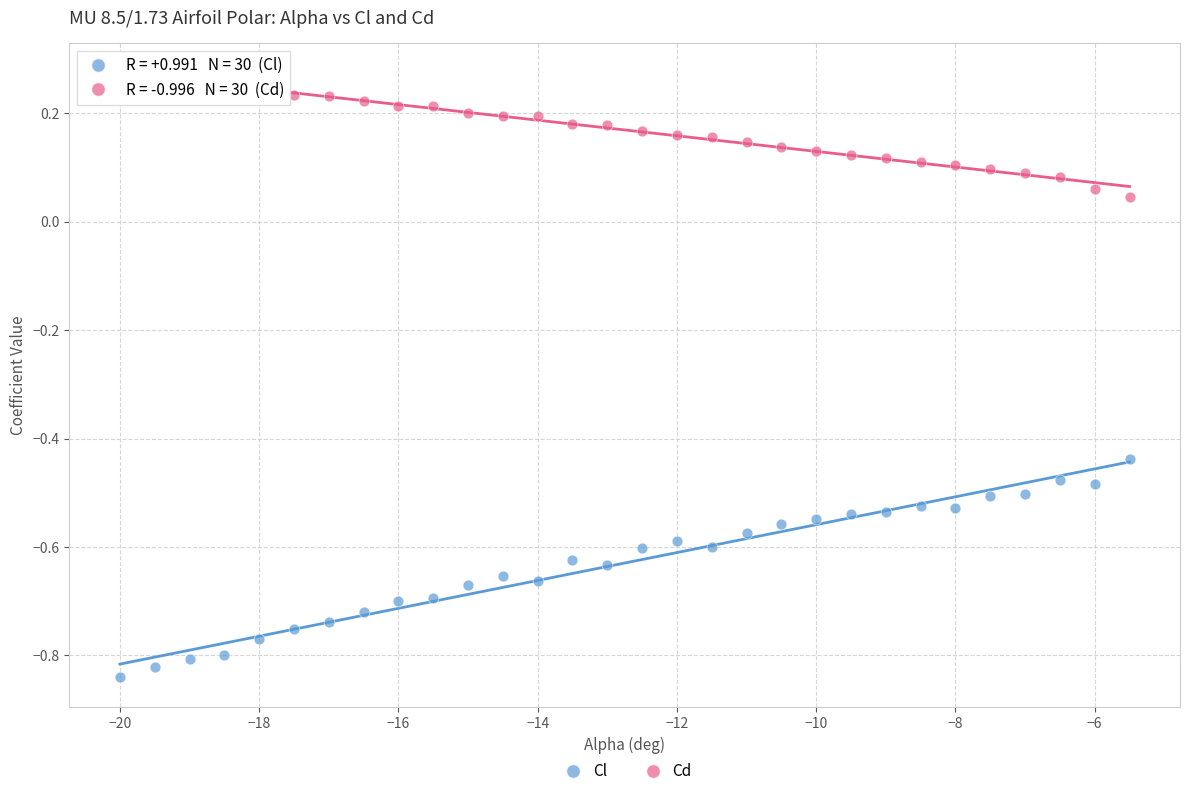

Across all data points, what is the range of Y values (max minus min)?

1.1